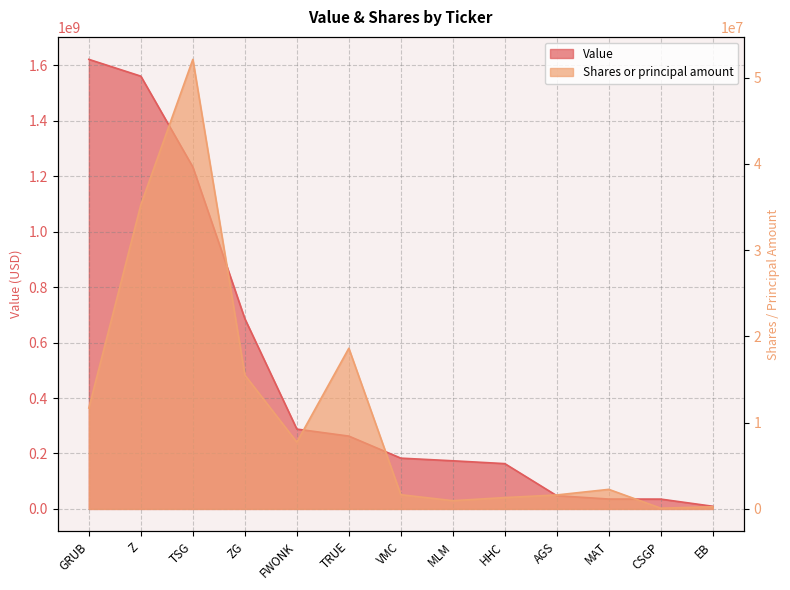

Is it true that Shares or principal amount equals 6136312 at ZG?

False